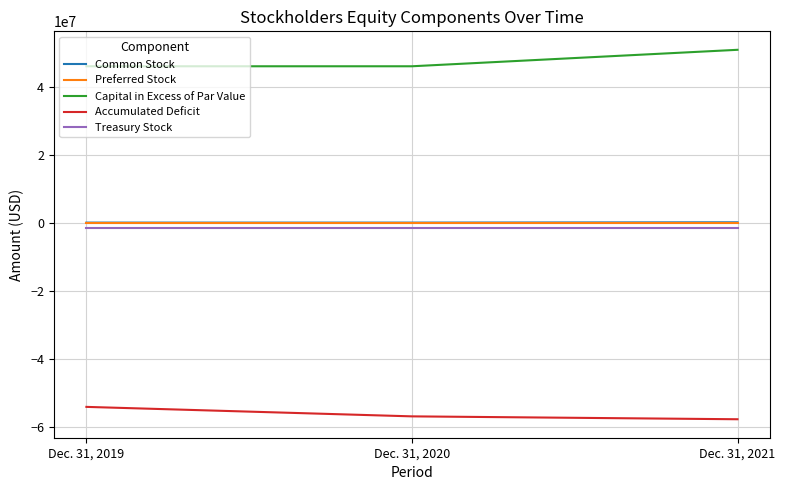

What is the greatest value displayed?

50818885